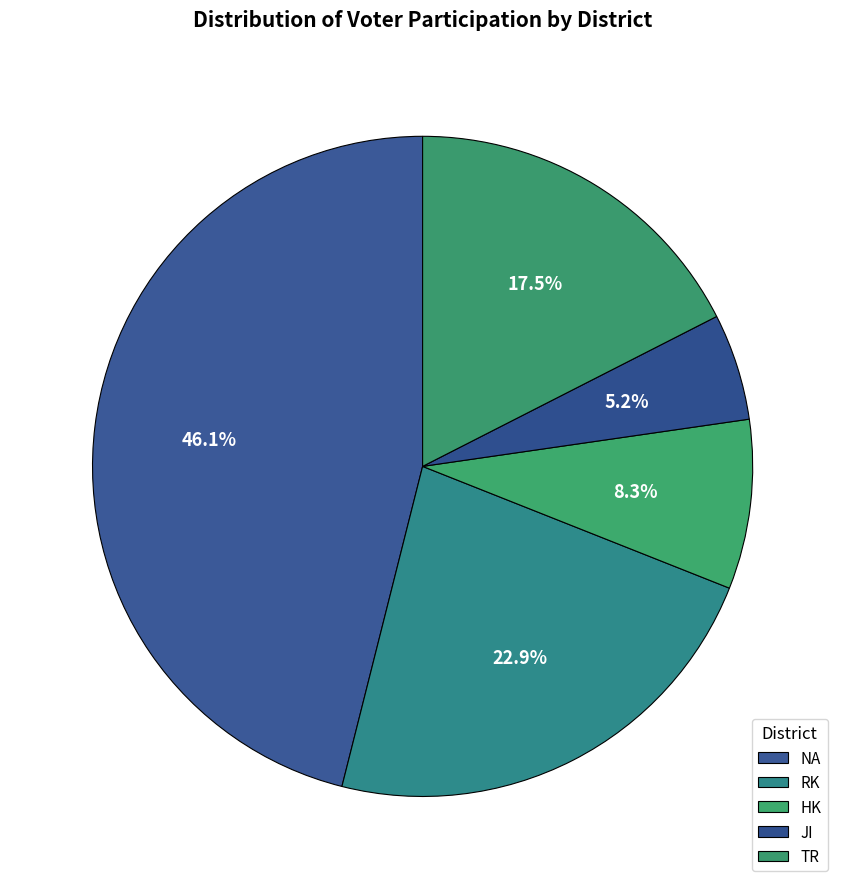

Count the number of slices in the pie.

5